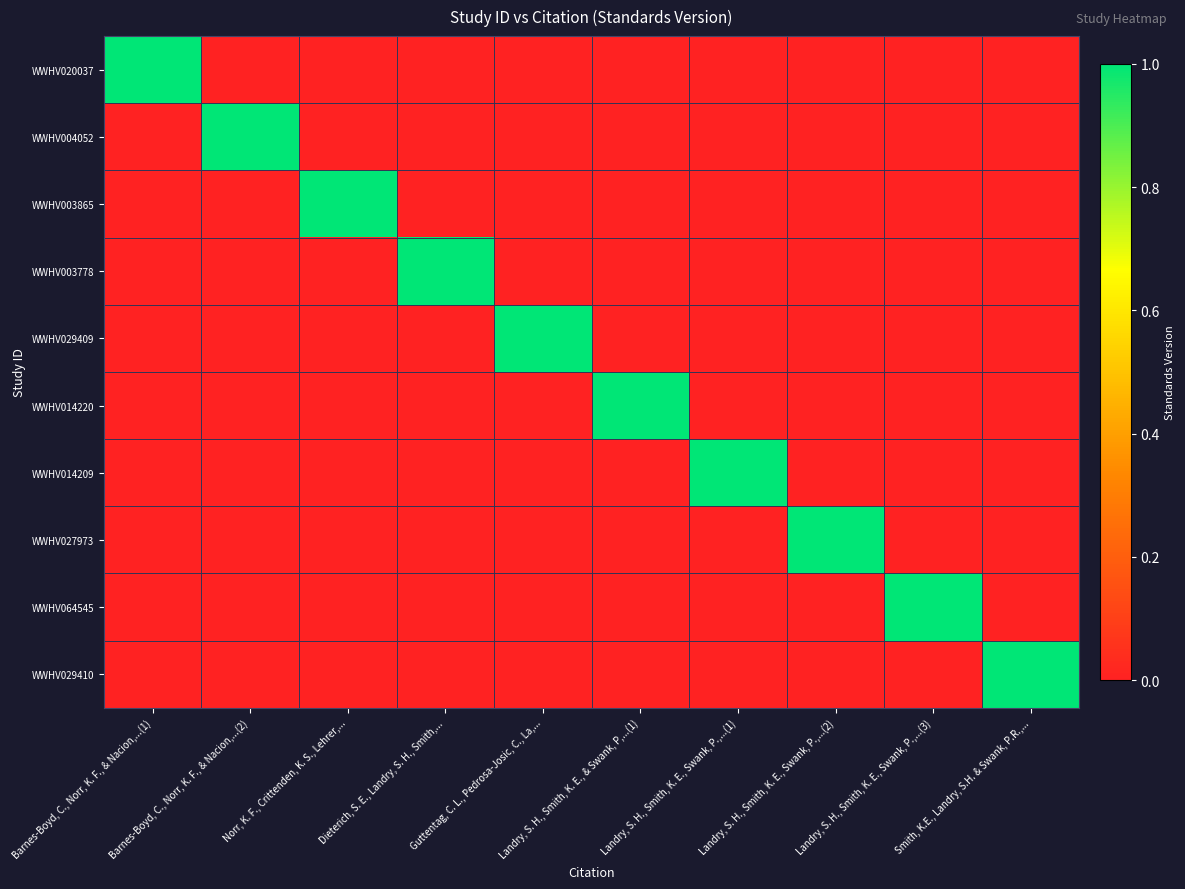

What is the sum of all WWHV029410 values?

1